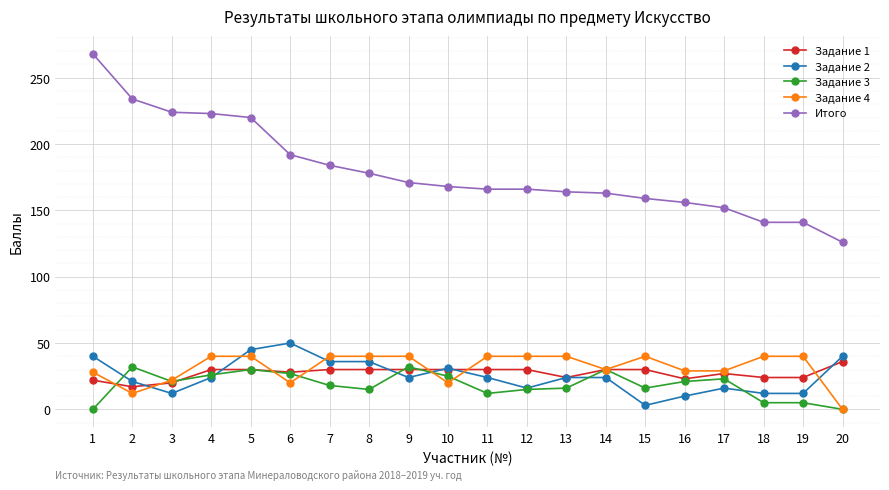

Which series has the largest total across all categories?

Итого